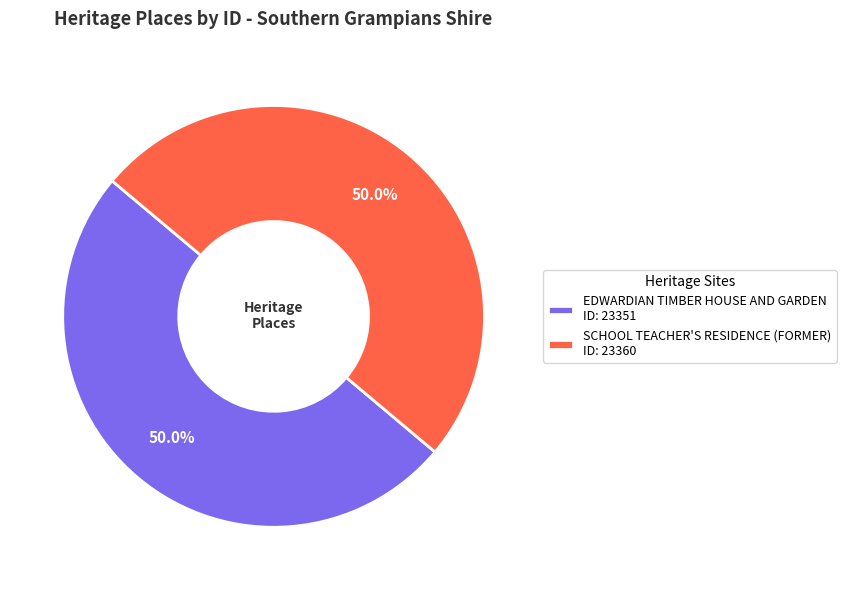

To the nearest percent, what percentage of the pie is EDWARDIAN TIMBER HOUSE AND GARDEN?

50%